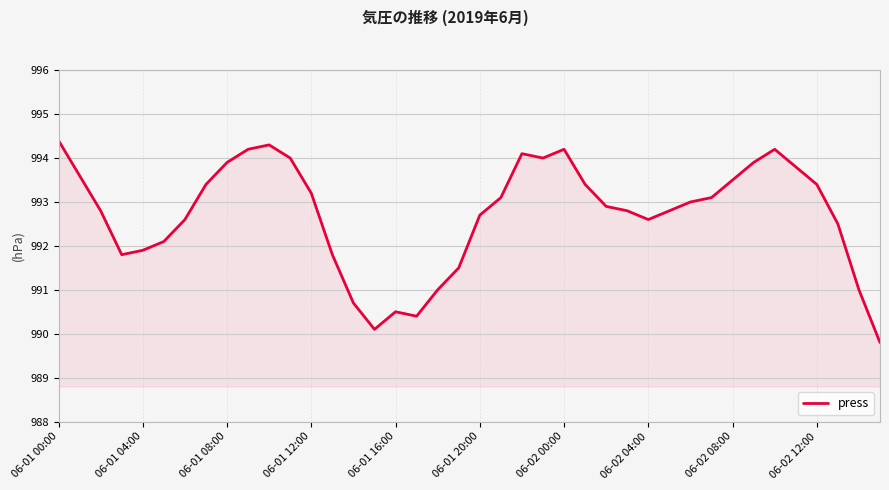

What is the smallest value displayed?

989.8